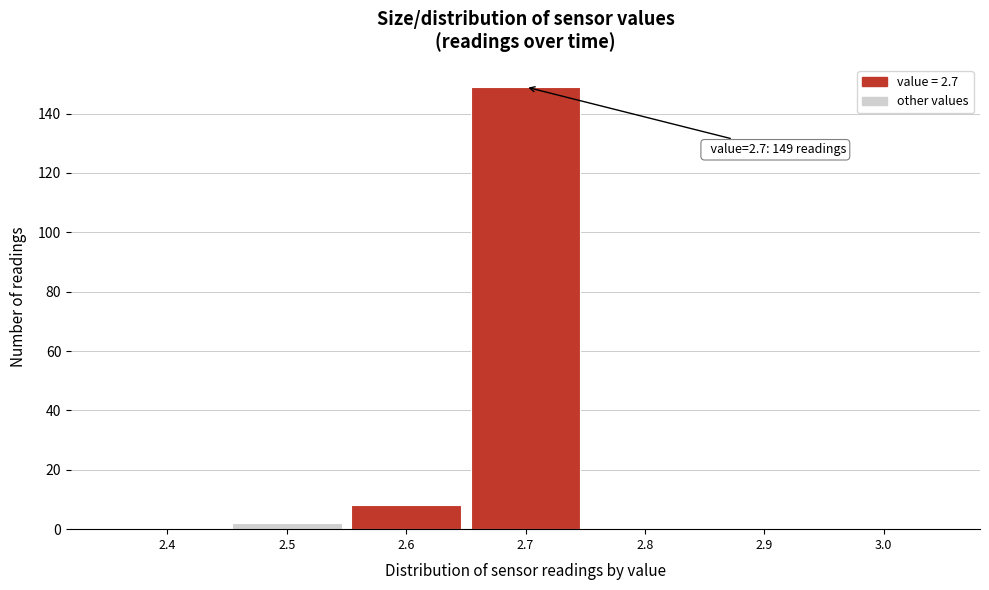

Reading left to right, transcribe all the data shown in this chart.

2.4=0	2.5=2	2.6=8	2.7=149	2.8=0	2.9=0	3.0=0